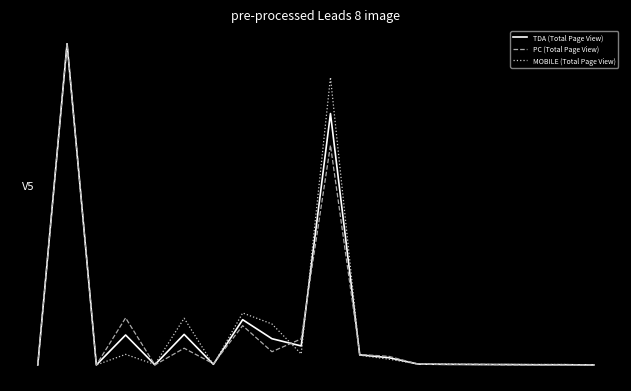

Does the chart display data point markers on the line(s)?

No